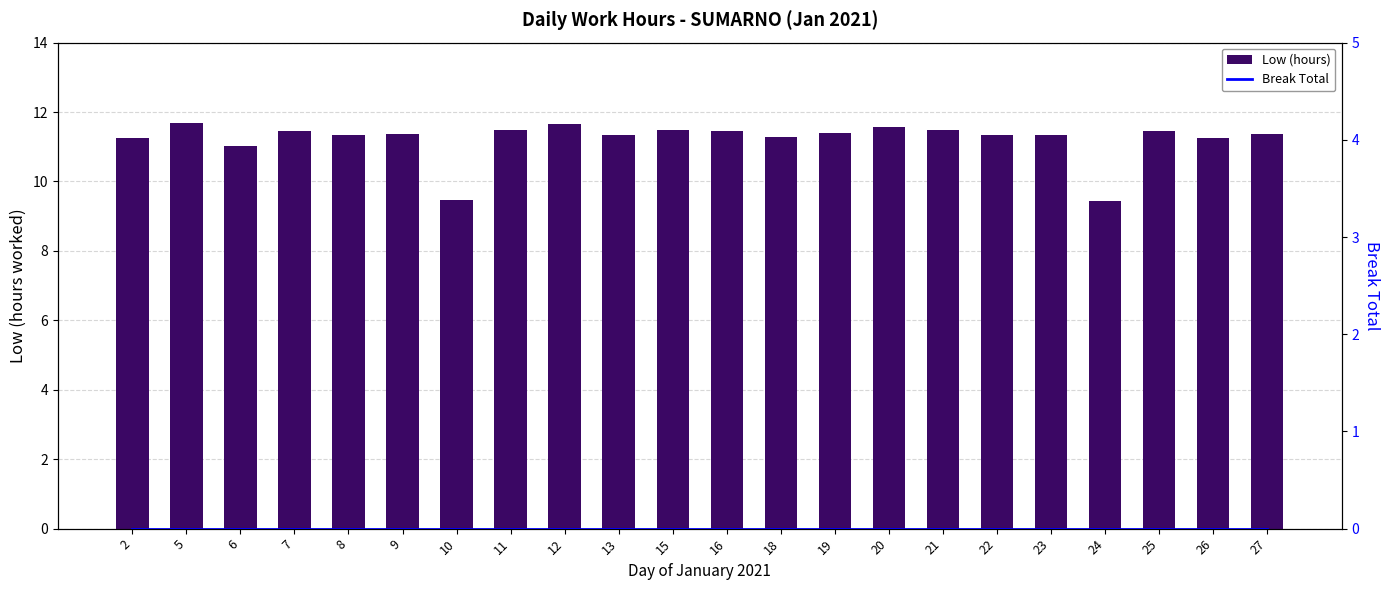

Between 13 and 20, which series saw the biggest shift?

Low (hours)